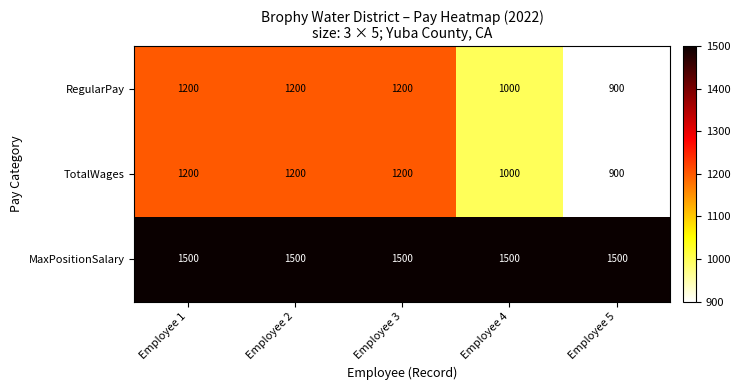

What is the sum of all RegularPay values?

5500